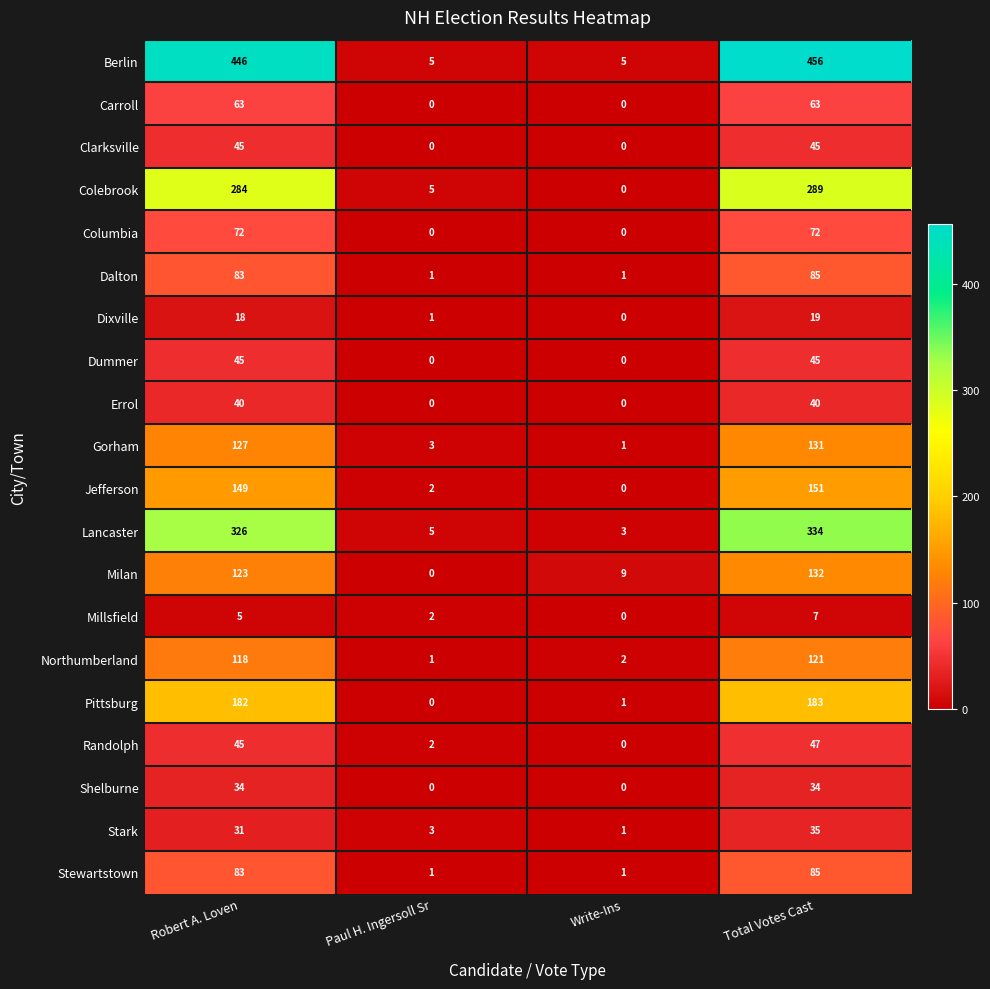

The Dixville series shows 18 at Robert A. Loven. True or false?

True